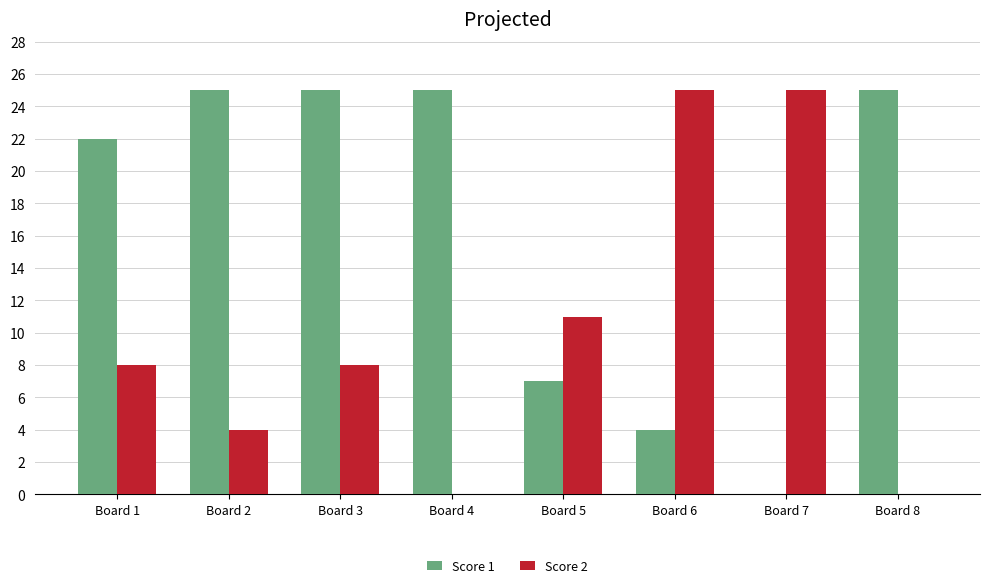

At which label is Score 1 closest to 12?

Board 5